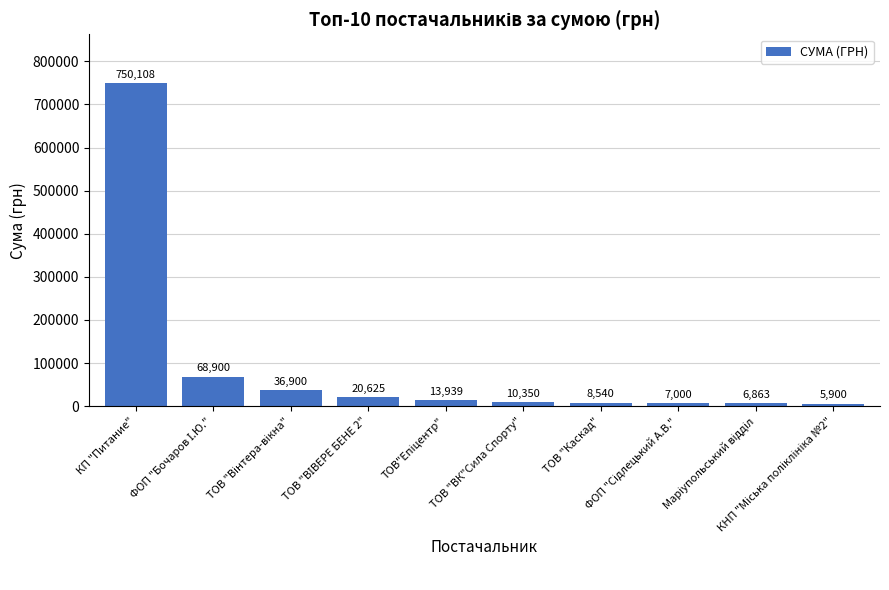

What is the smallest value displayed?

5900.1